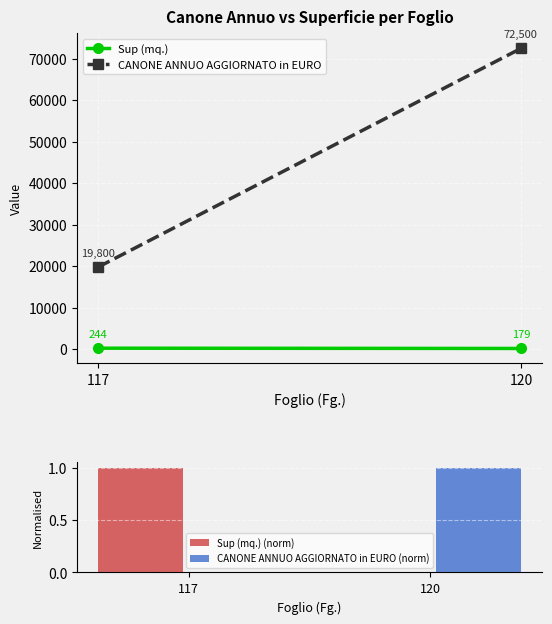

What is the sum of all CANONE ANNUO AGGIORNATO in EURO (norm) values?

1.0